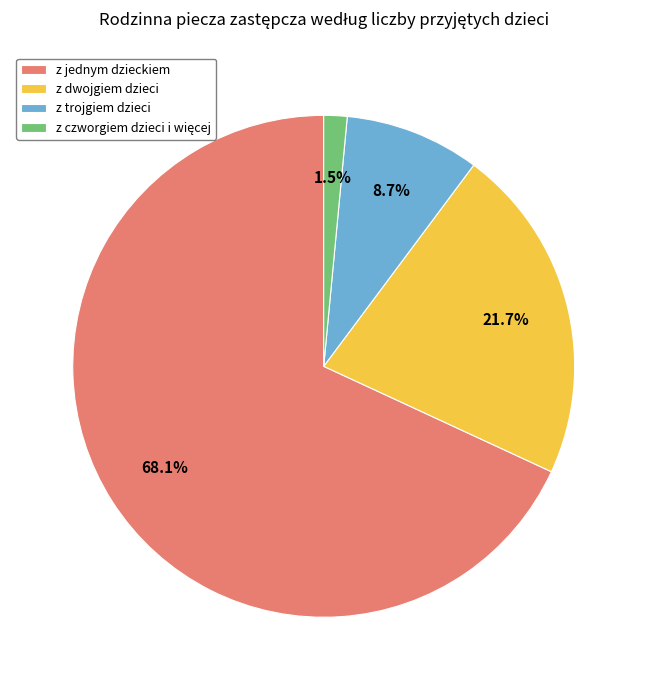

To the nearest percent, what is the combined percentage of z dwojgiem dzieci and z jednym dzieckiem?

90%